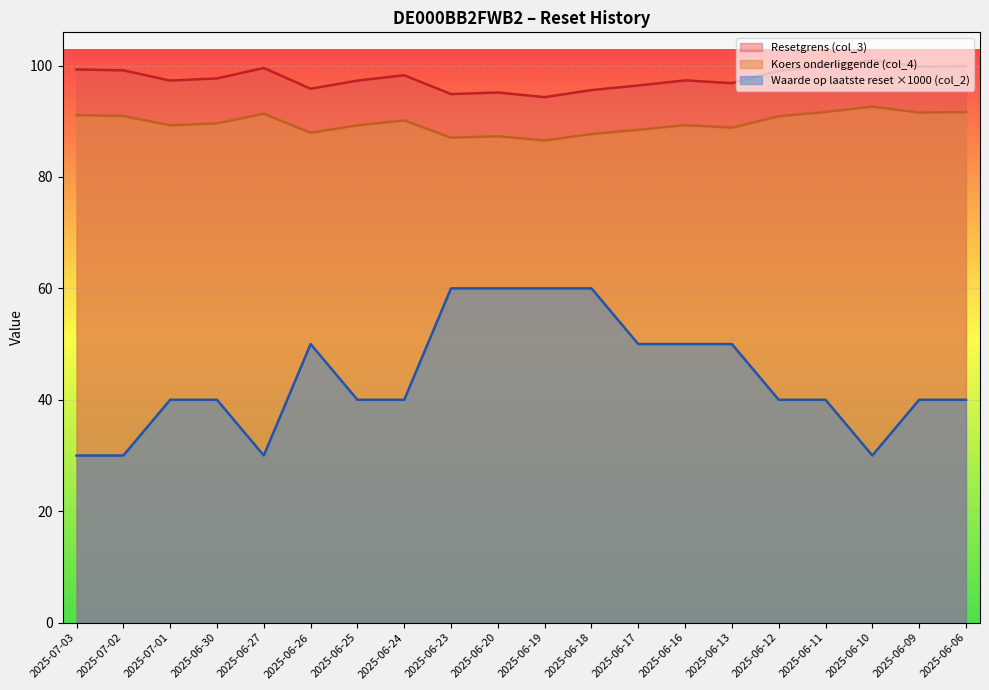

Where is the first local maximum for Waarde op laatste reset (col_2)?

2025-06-26